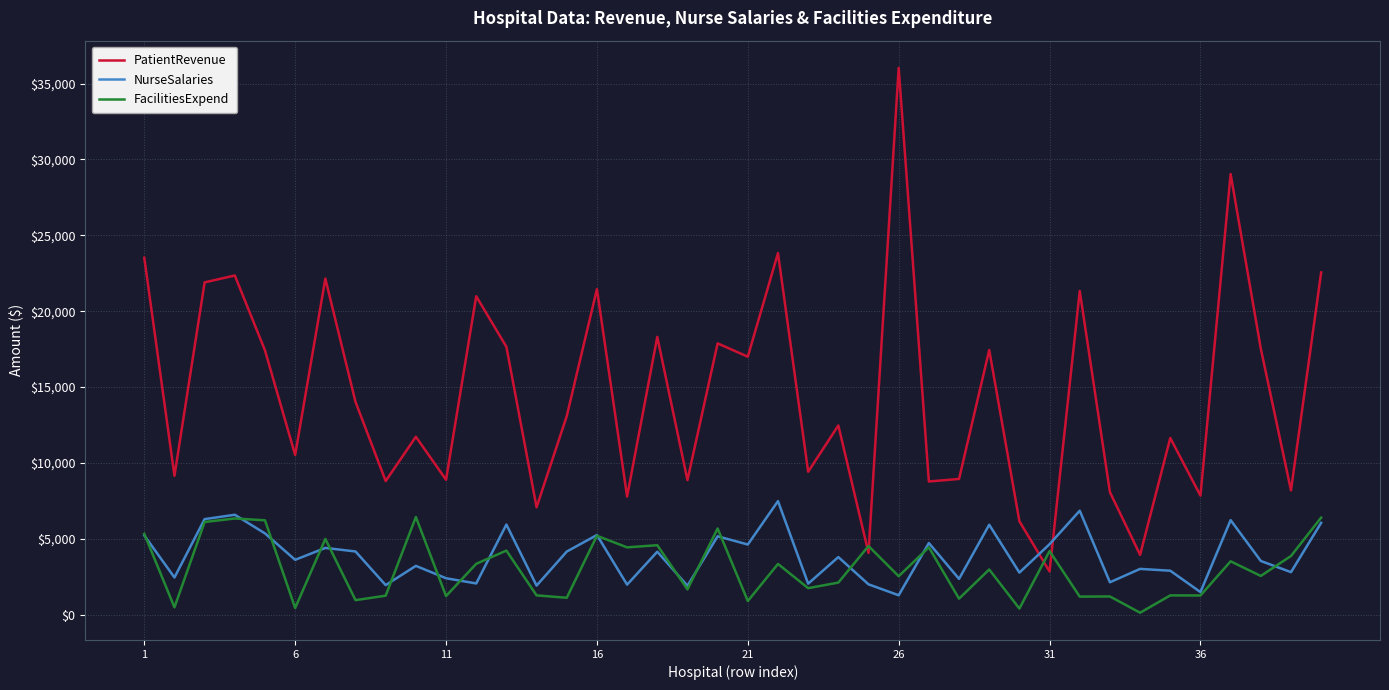

Which series has the largest total across all categories?

PatientRevenue